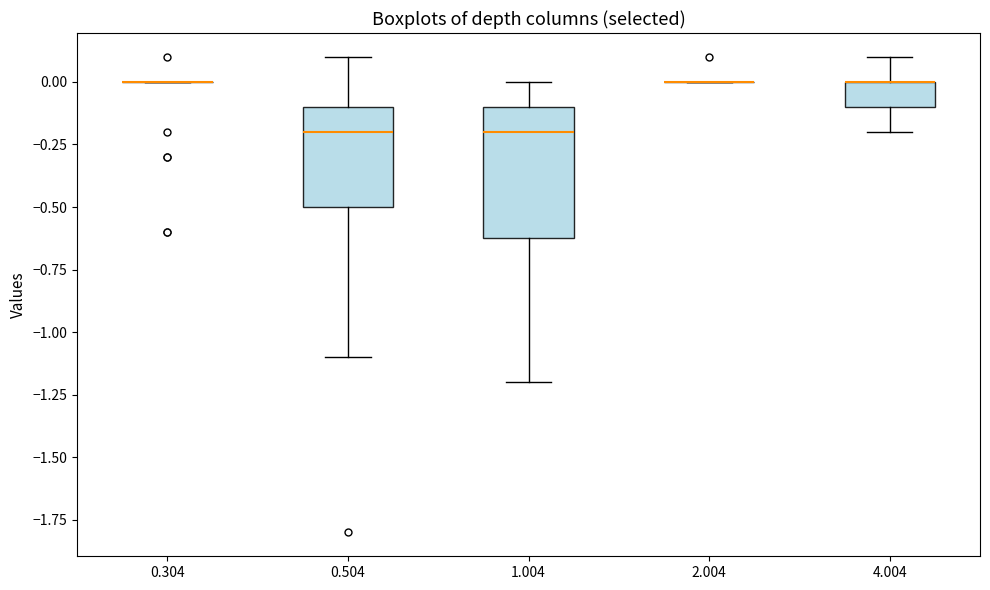

Reading left to right, transcribe this box plot: for each box, give where its median line is, the range the box spans, and where its two whiskers end, as read against the y-axis. The values are not printed on the chart, so give them approximately, as read against the axis.

0.304: box collapsed to a line at 0.0, whiskers 0.0 to 0.0
0.504: median -0.2, box -0.5 to -0.1, whiskers -1.1 to 0.1
1.004: median -0.2, box -0.6 to -0.1, whiskers -1.2 to 0.0
2.004: box collapsed to a line at 0.0, whiskers 0.0 to 0.0
4.004: median 0.0 (drawn on the box's upper edge), box -0.1 to 0.0, whiskers -0.2 to 0.1